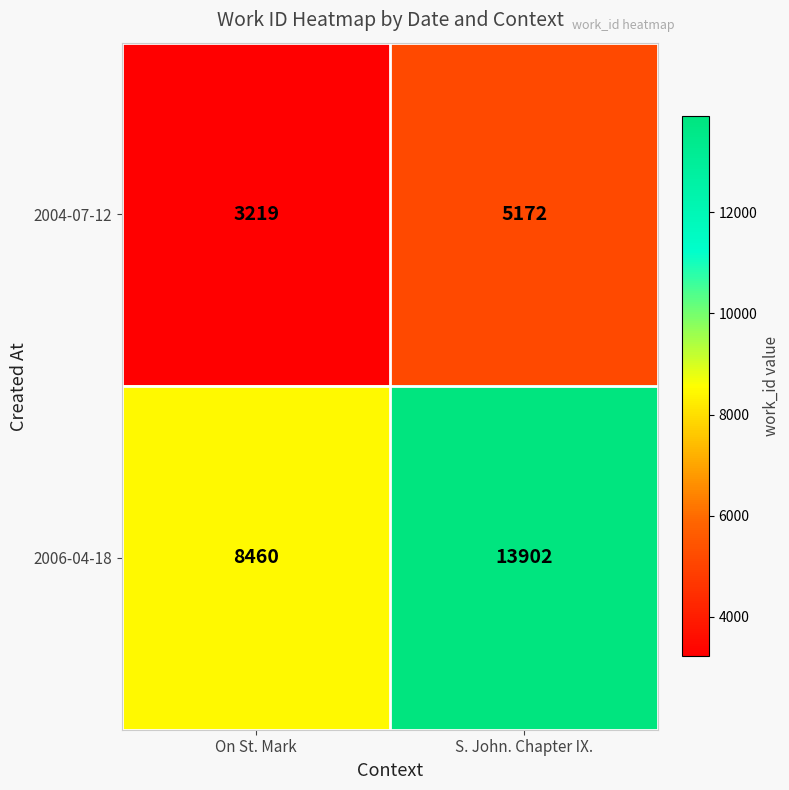

Rank the series by their average value, from lowest to highest.

2004-07-12, 2006-04-18